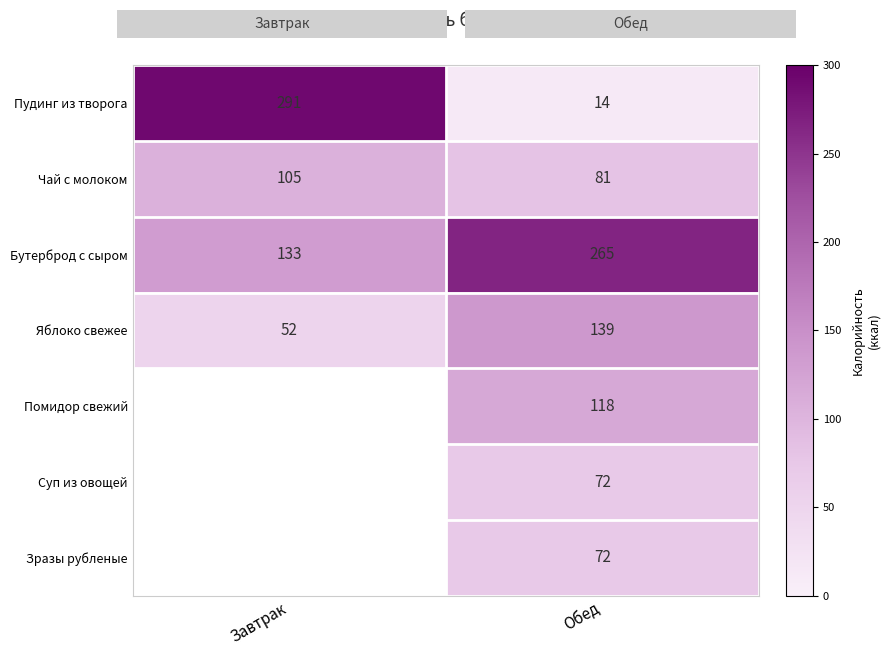

What is the difference between the highest and lowest values at Обед?

251